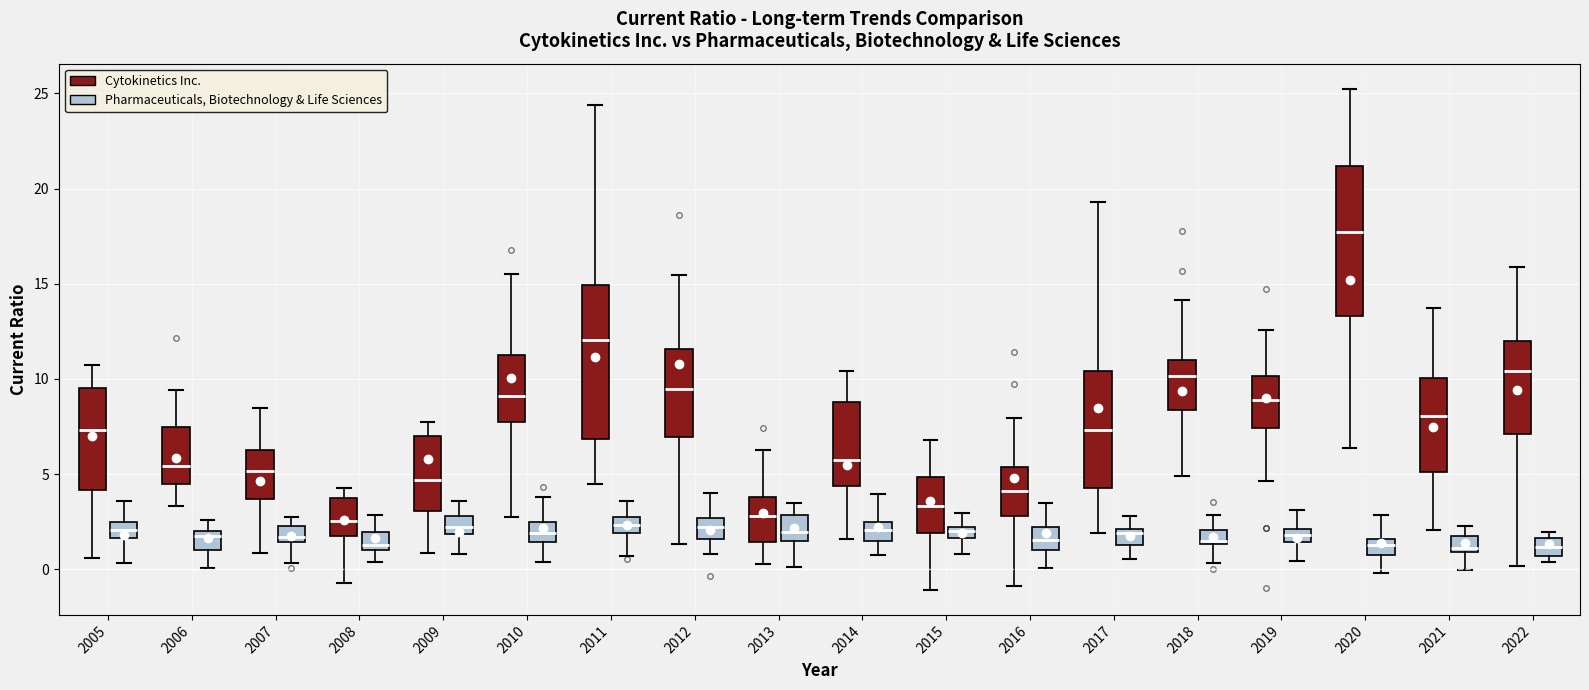

Which box has the highest median line?

2020 (Cytokinetics Inc.)